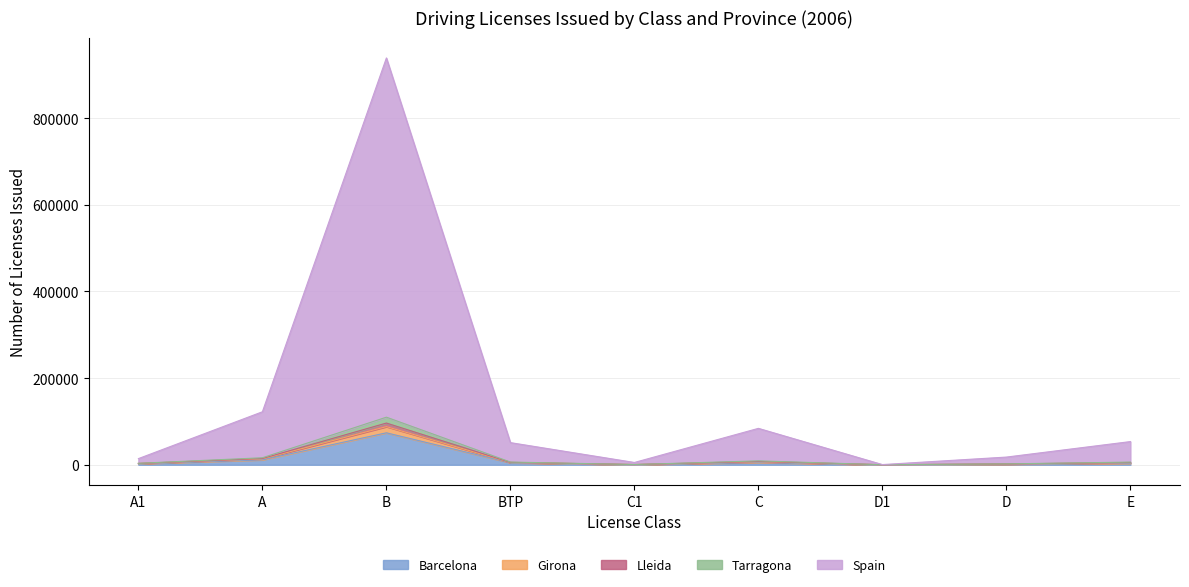

At which category is the sum across all series the highest?

B